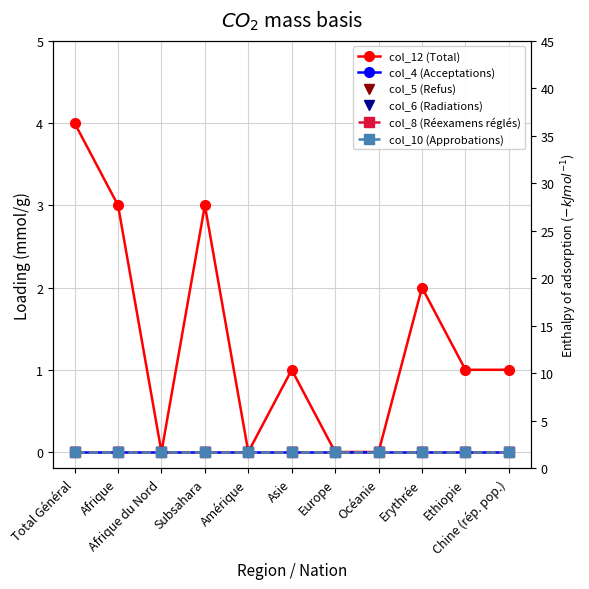

What is the maximum value shown in the chart?

4